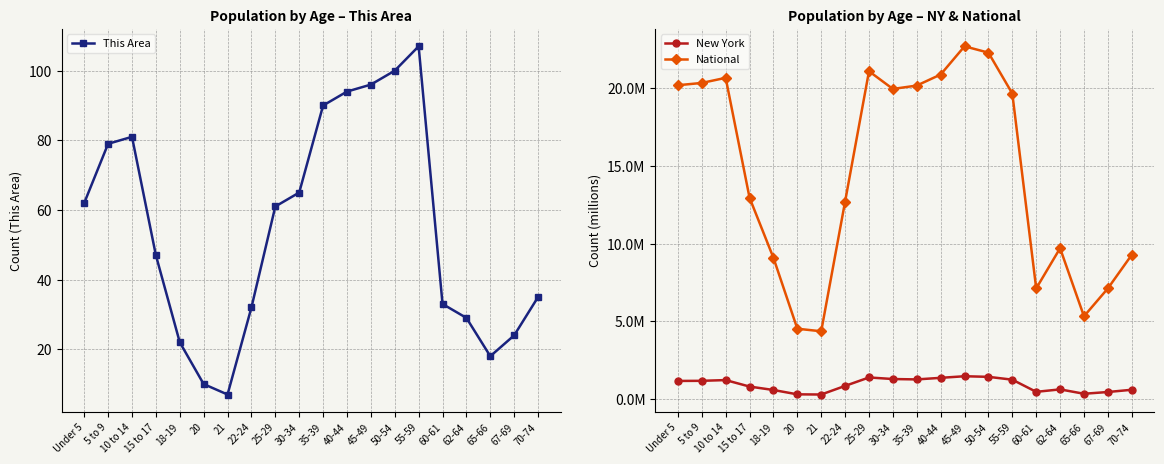

Rank the series at 55-59 from lowest to highest value.

New York, National, This Area